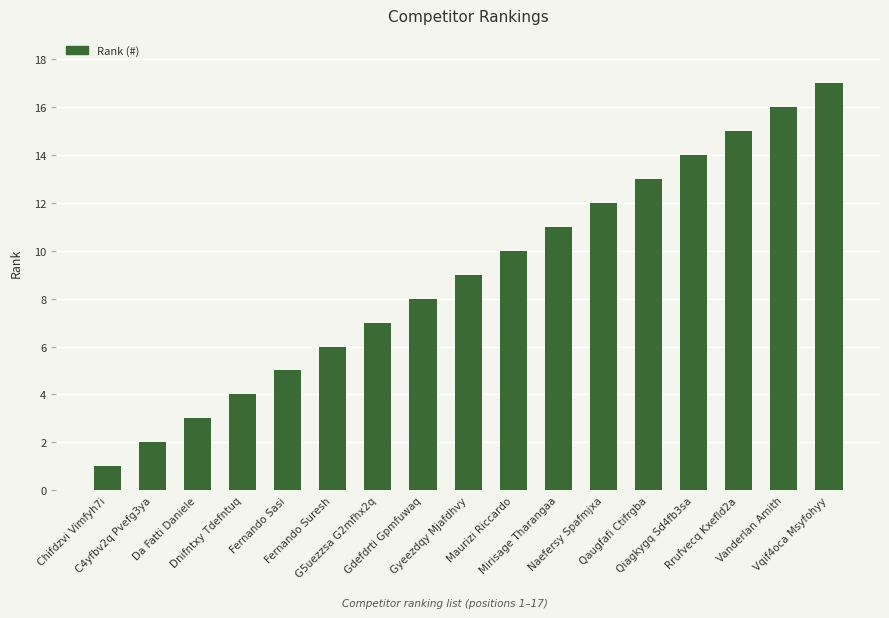

Which has a higher value, Vanderlan Amith or Maurizi Riccardo?

Vanderlan Amith